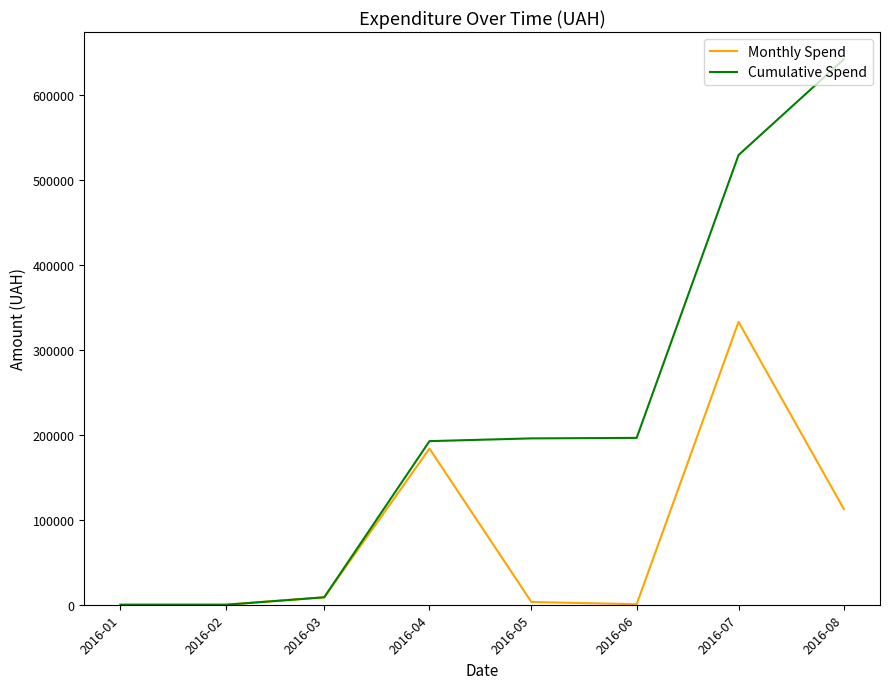

Rank the series by their maximum value, from highest to lowest.

Cumulative Spend, Monthly Spend